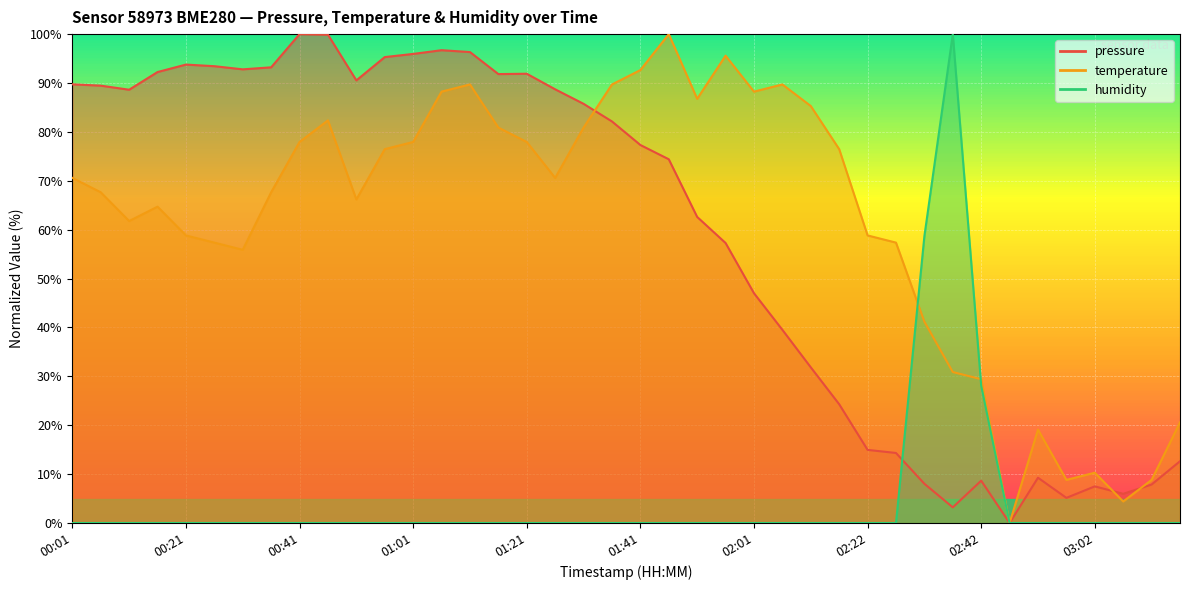

Where is pressure nearest to the value 50?

02:01